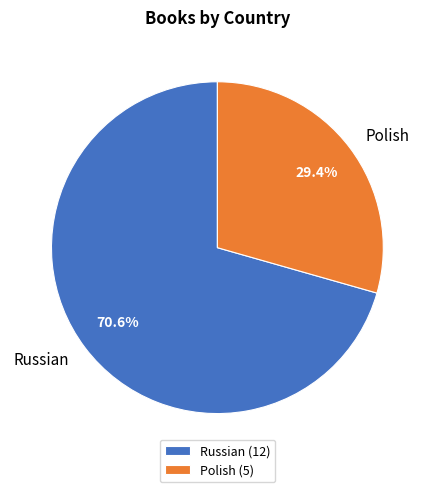

True or false: Polish accounts for 29% of the total.

True